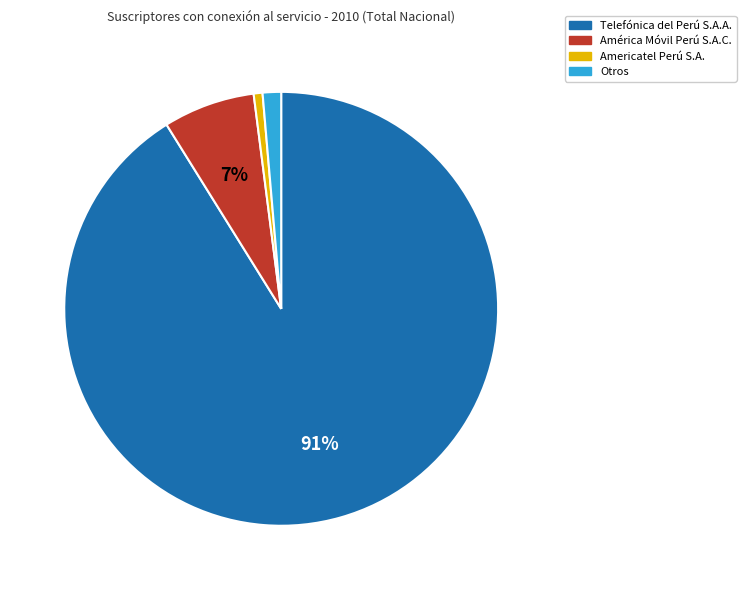

To the nearest percent, what portion does Otros represent?

1%